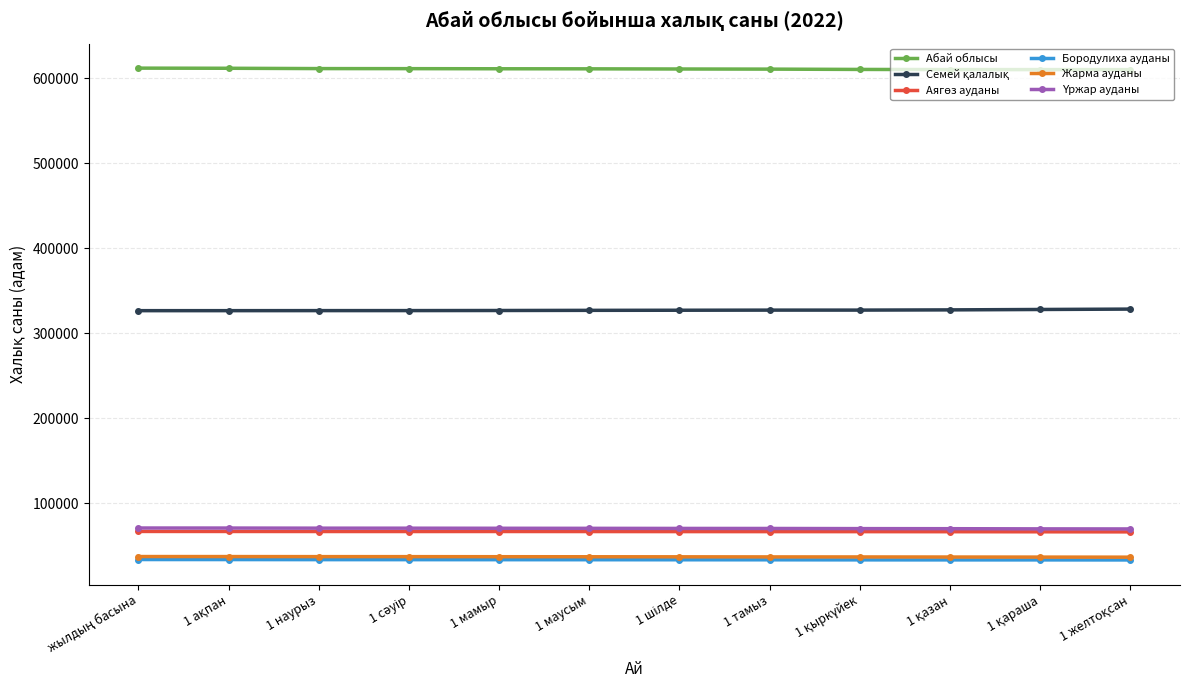

How many lines are shown in the chart?

6